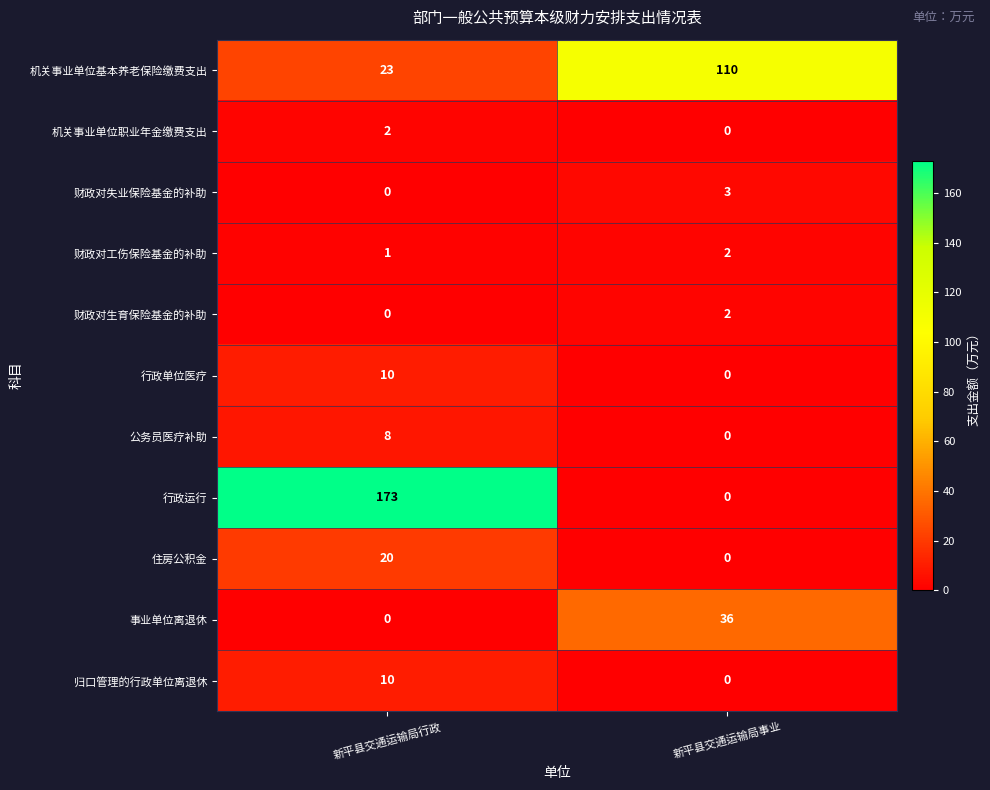

Which series has the largest range (max minus min)?

行政运行